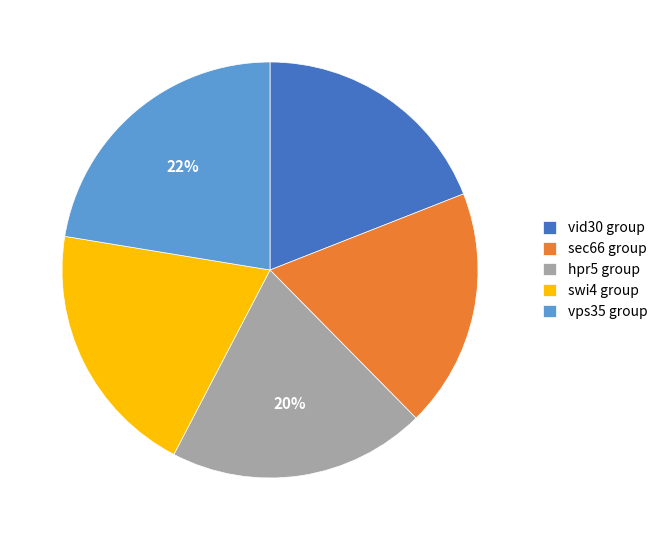

Is there any slice that represents more than half of the pie?

No